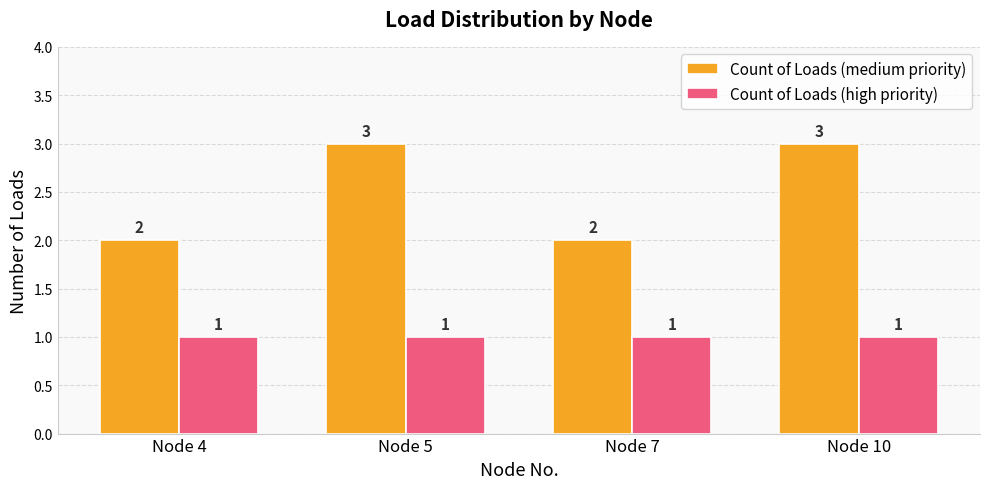

How many groups of bars are there?

4